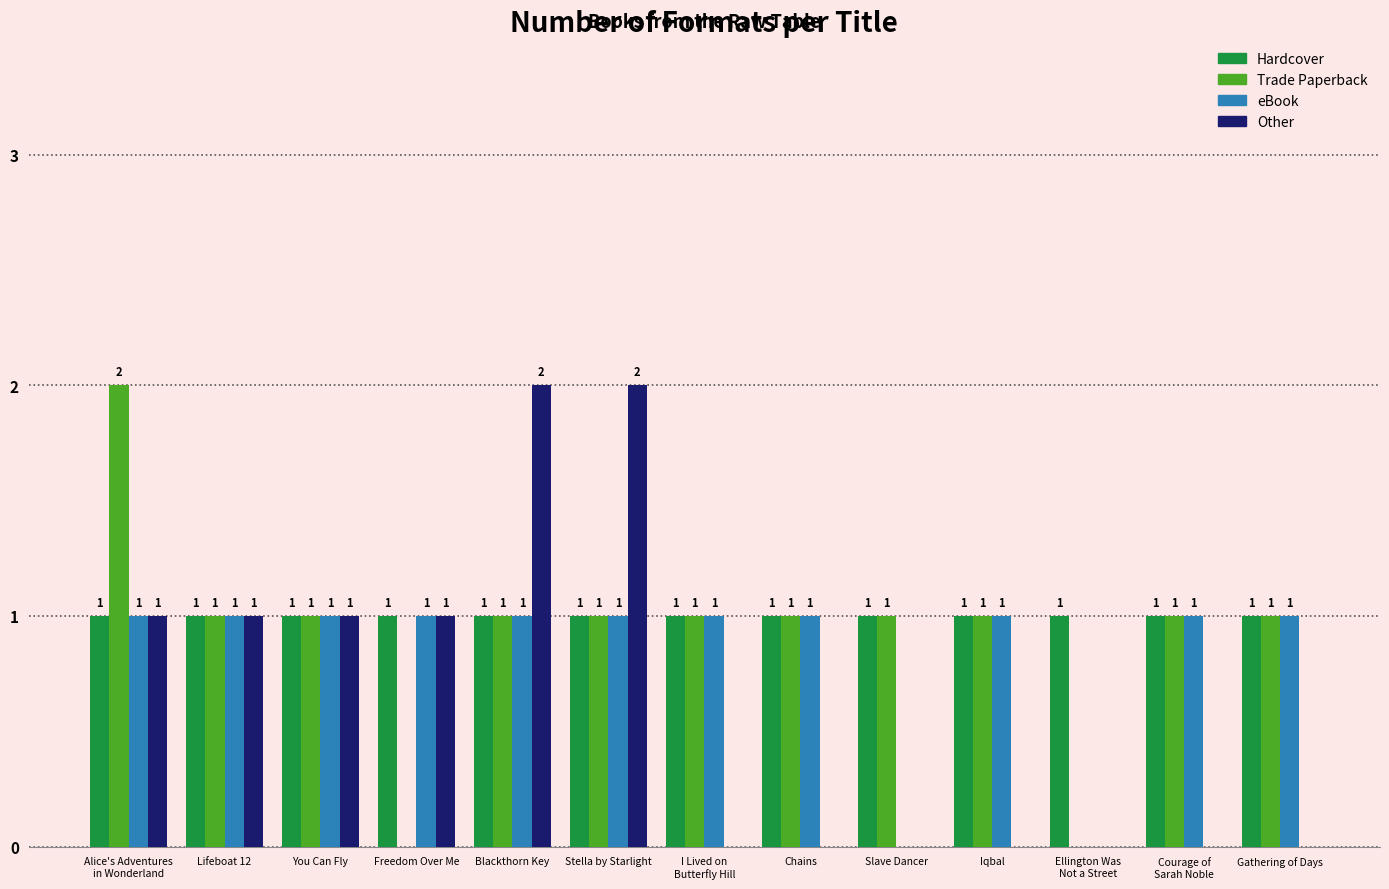

How many Trade Paperback values are between 1 and 2?

11